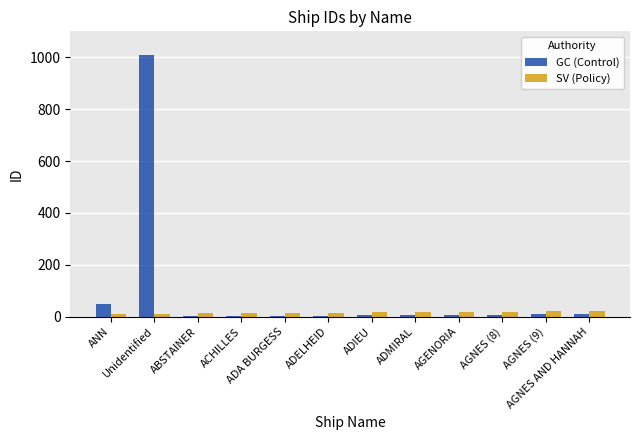

What is the sum of all SV (Policy) values?

200